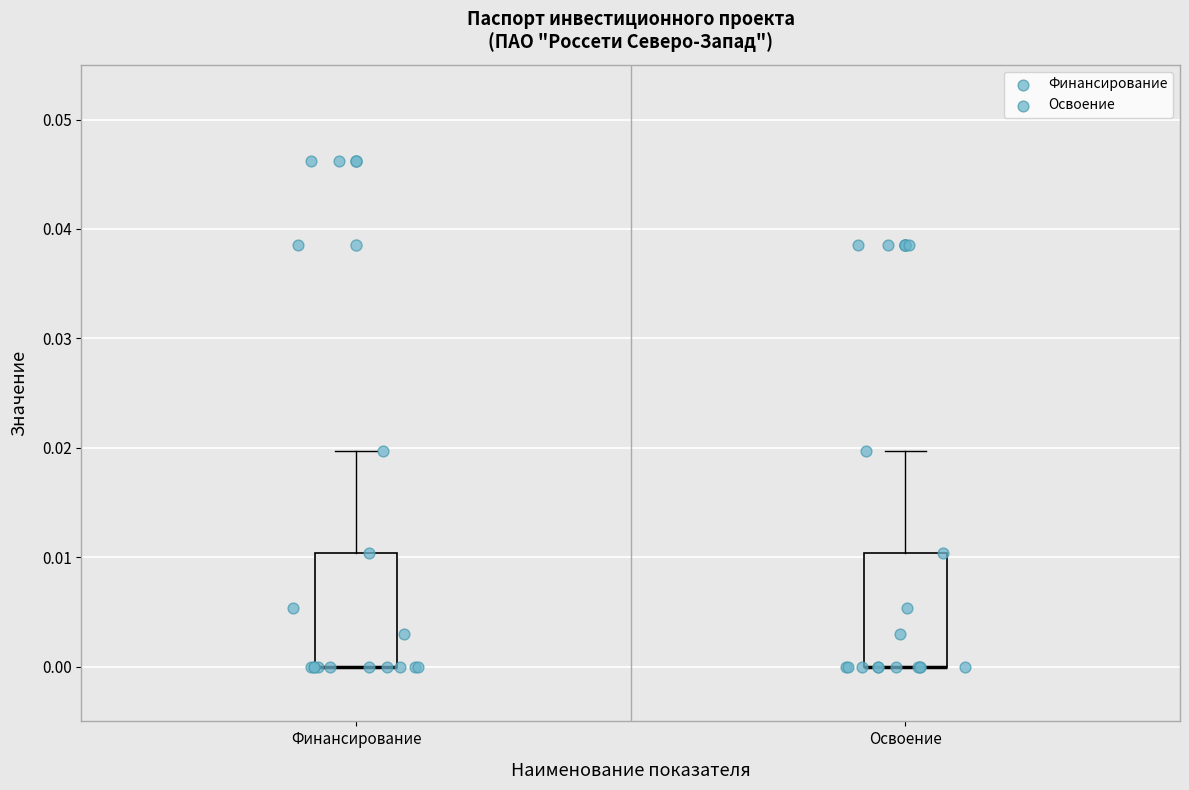

Where is the lower edge of the box for Освоение on the y-axis? The values are not printed on the chart, so give them approximately, as read against the axis.

0.00